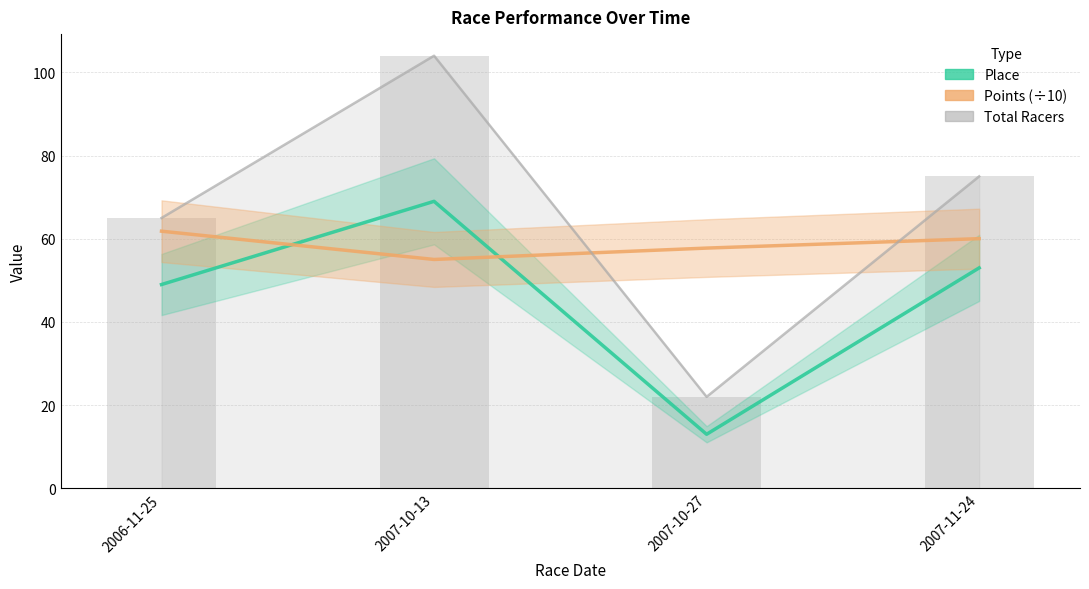

Does the chart contain stacked bars?

No